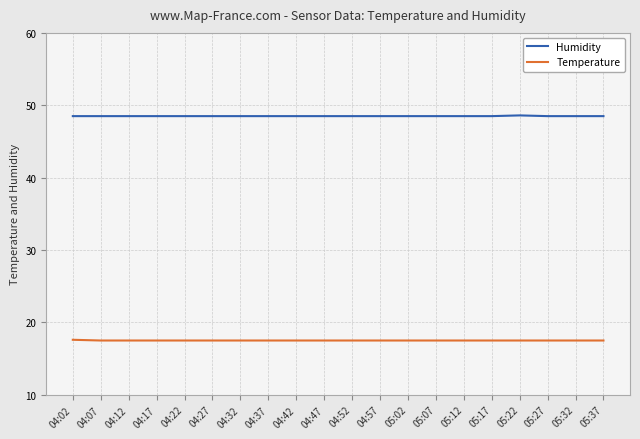

In Humidity, how many points are higher than both neighbors (excluding endpoints)?

1